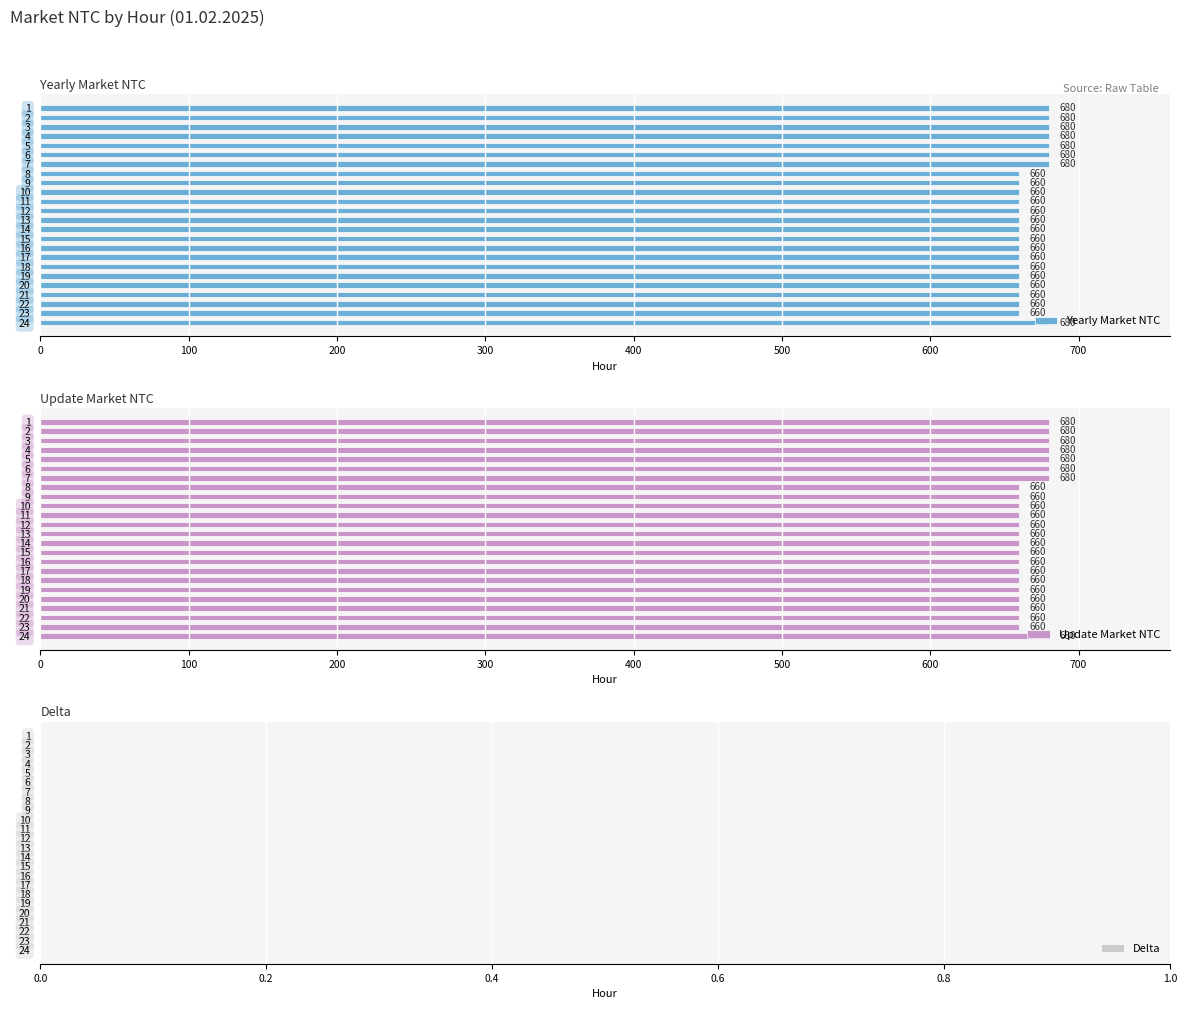

How many distinct data groups are displayed?

3